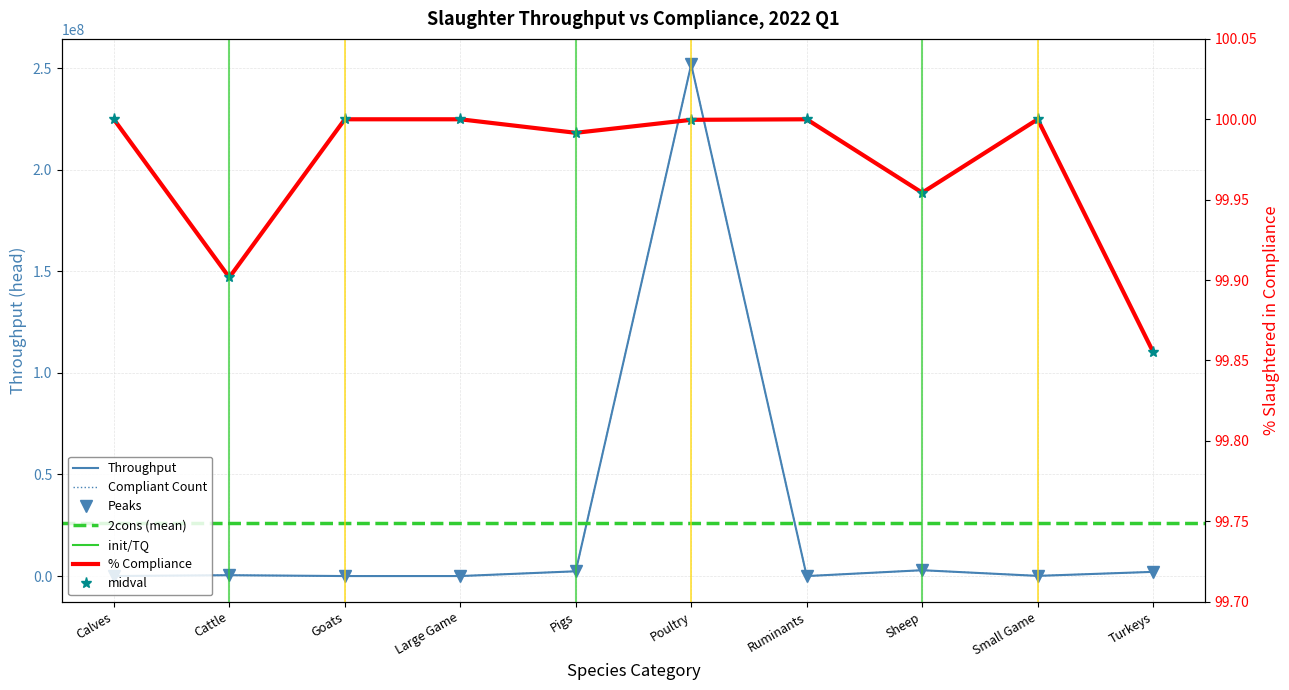

Which label corresponds to the smallest value in the chart?

Turkeys